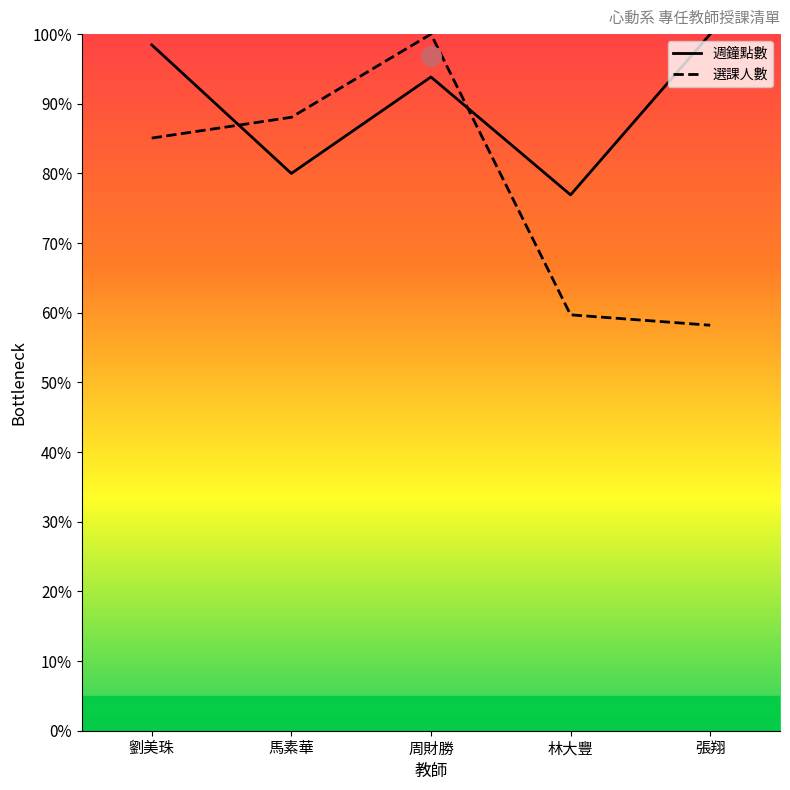

Is this an area chart (filled region under the line)?

No